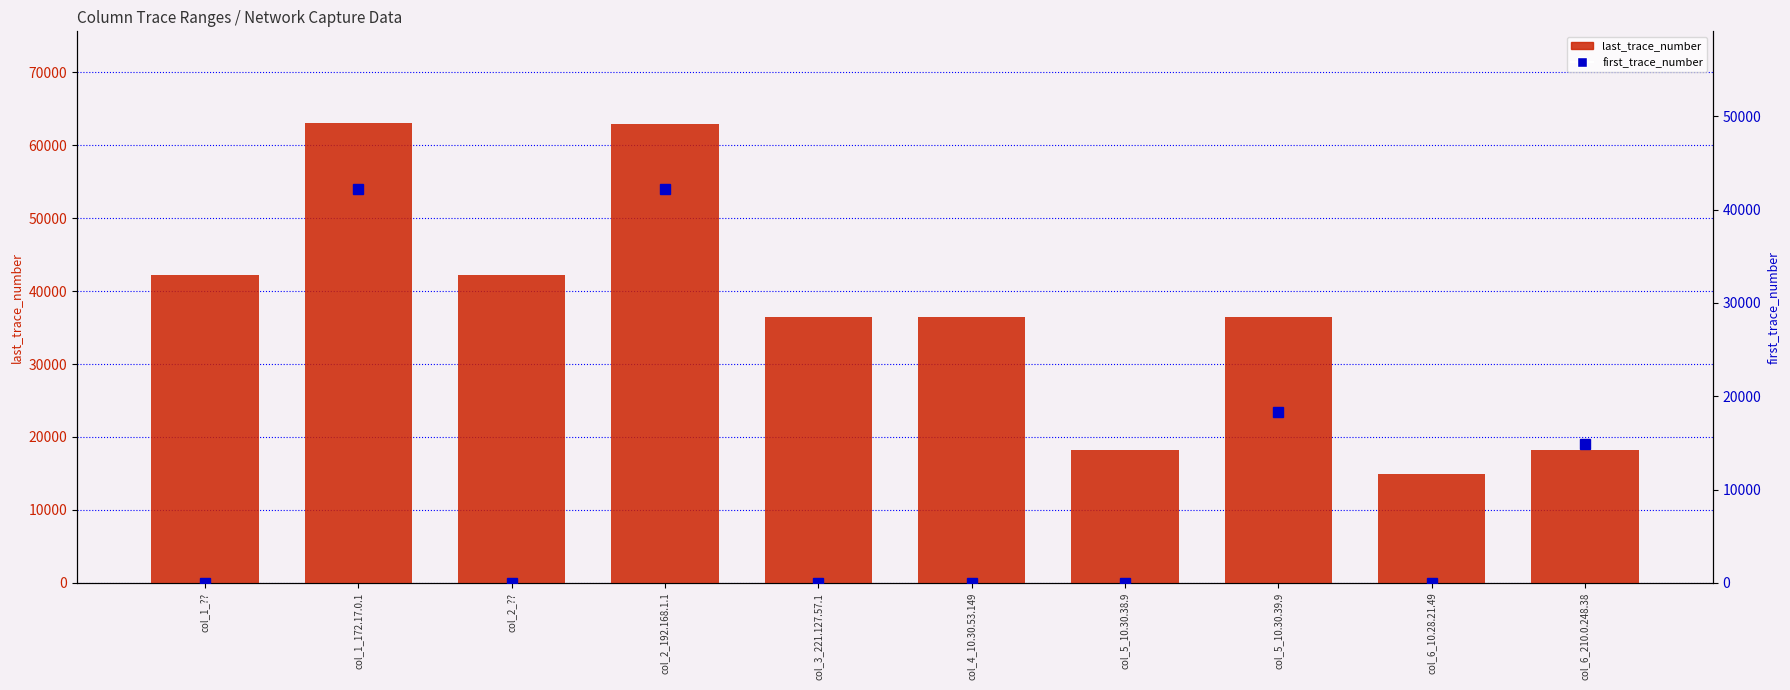

What is the spread (max minus min) of values at col_6_210.0.248.38?

3342